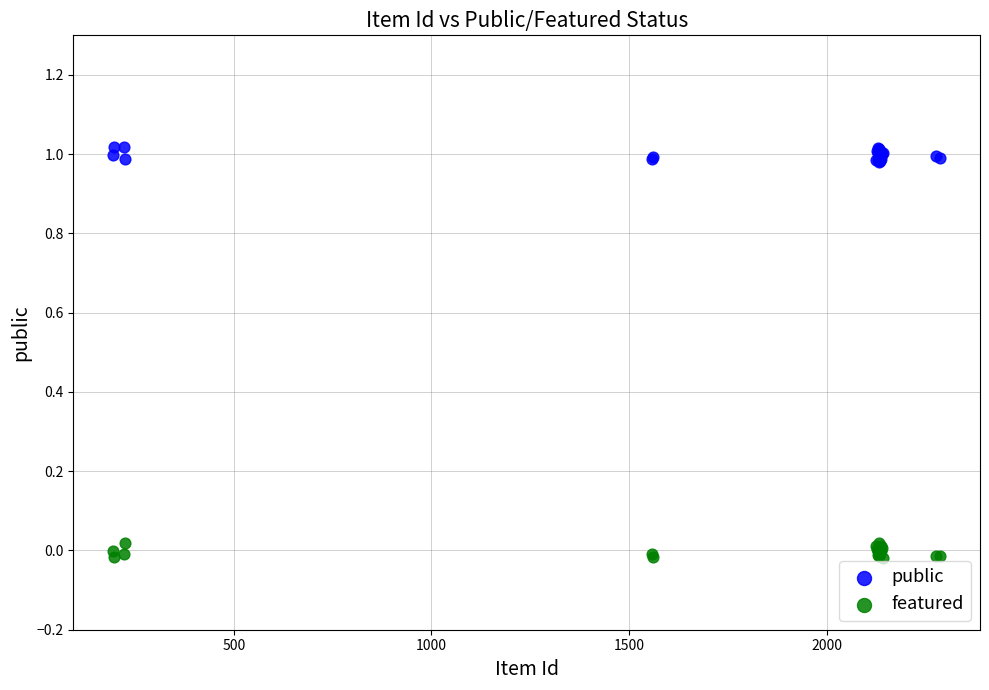

Which series reaches the minimum Y coordinate?

featured